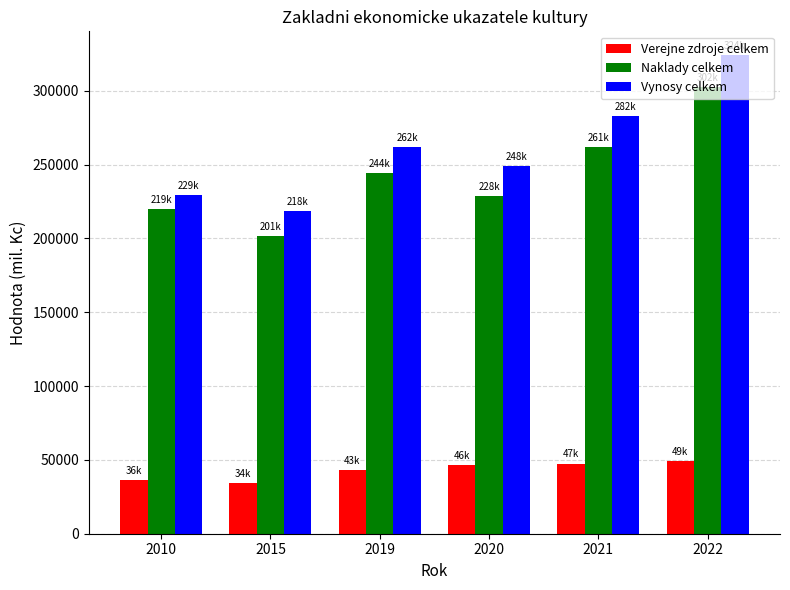

How many bars are there in each group?

3